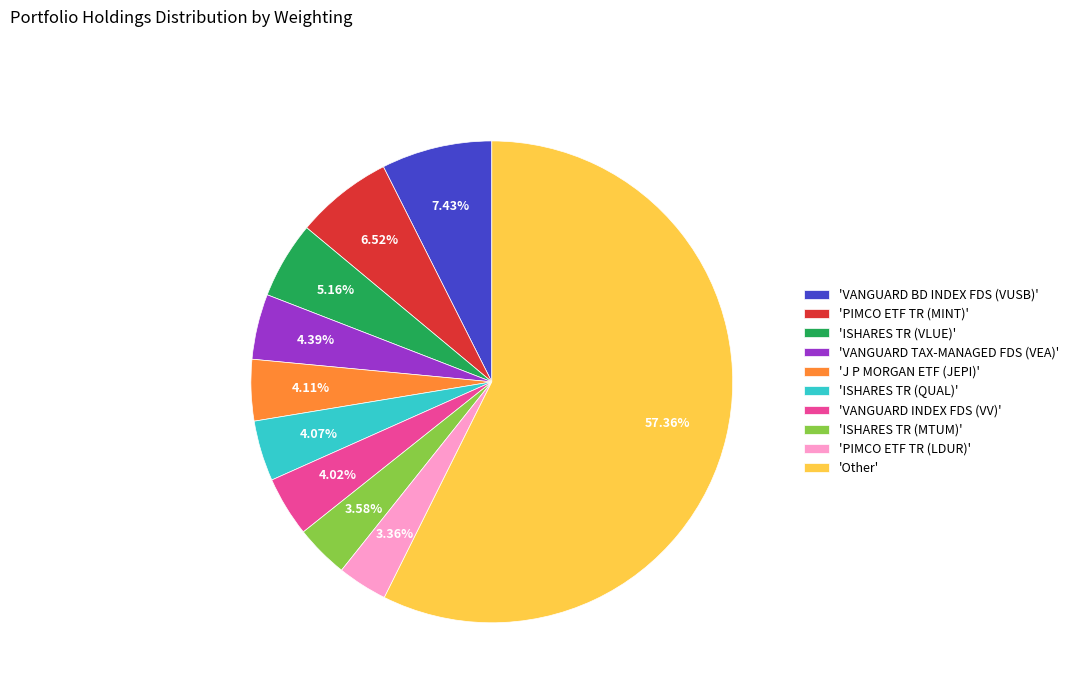

Which category has the biggest portion of the pie?

'Other'